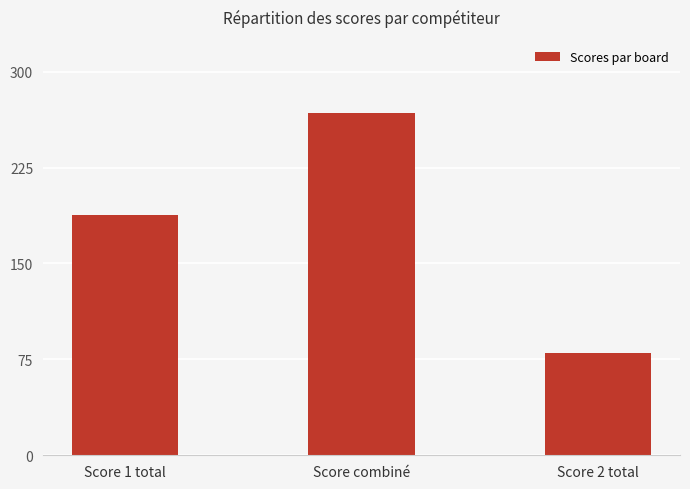

What is the greatest value displayed?

268